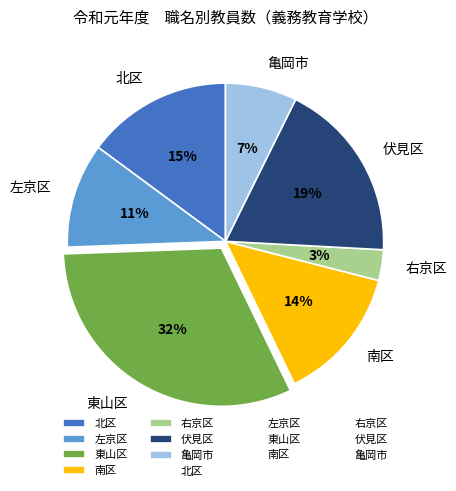

To the nearest percent, what percentage of the pie is 北区?

15%